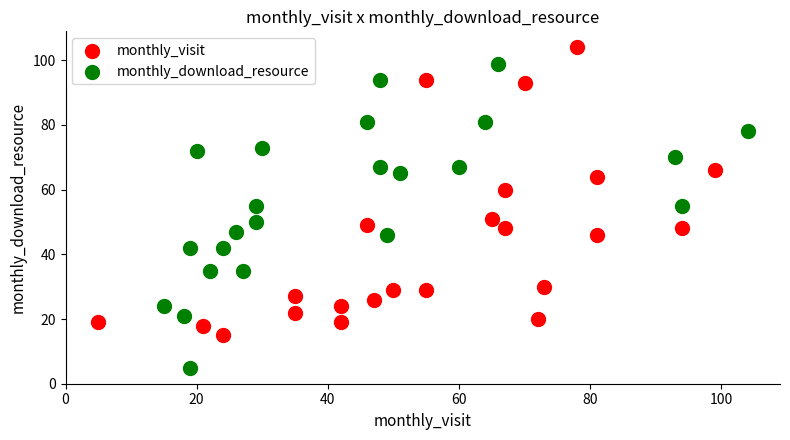

Which series has the widest spread of Y values?

monthly_download_resource